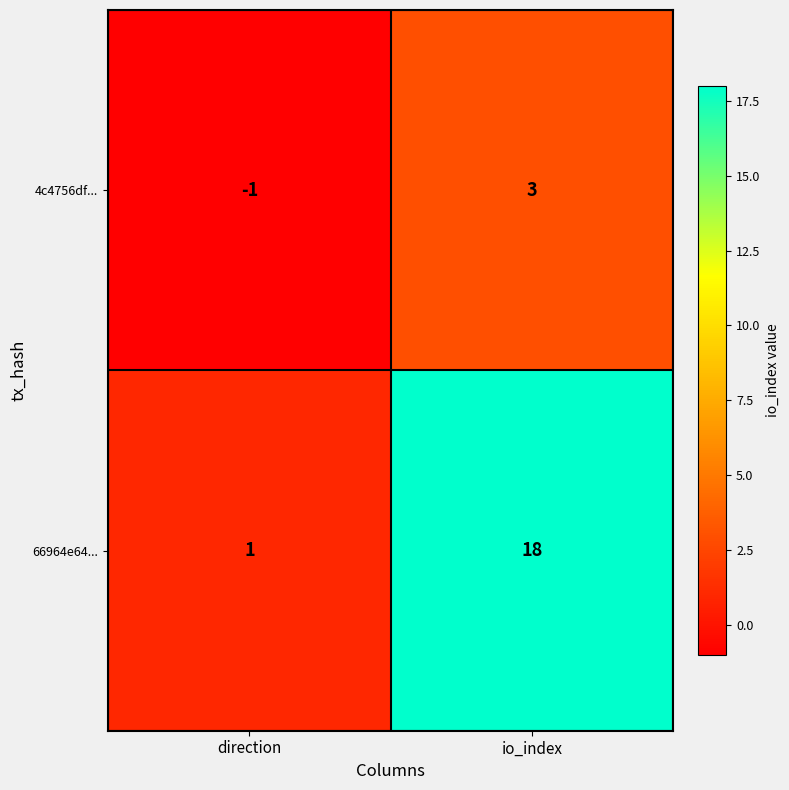

At which label is 4c4756df... closest to 1?

direction